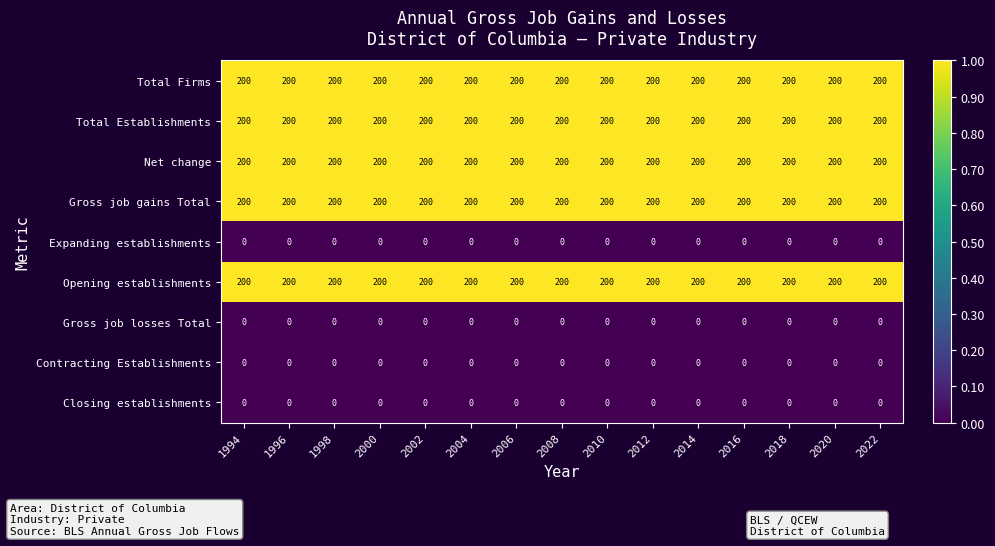

What is the total value across all series at 2008?

1000